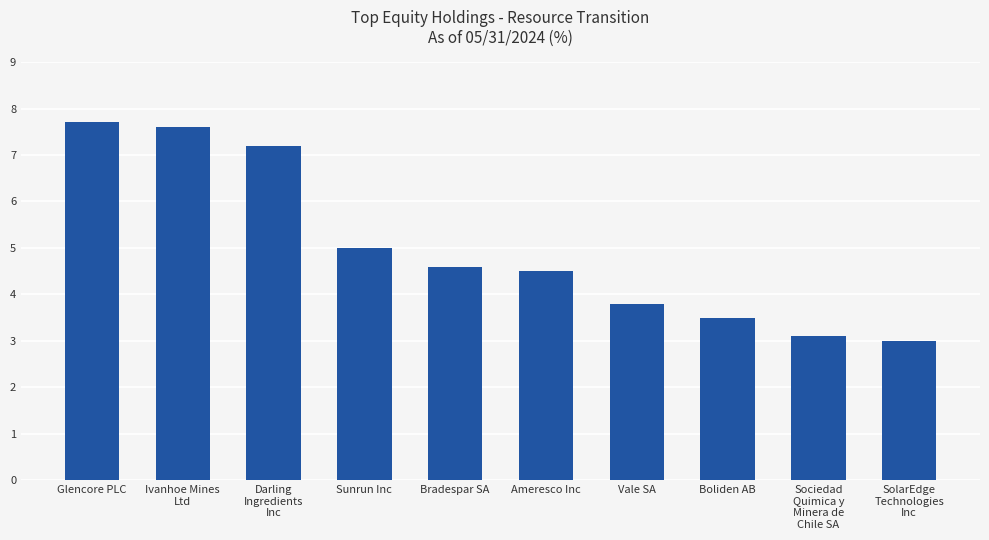

How many series are shown in this chart?

1